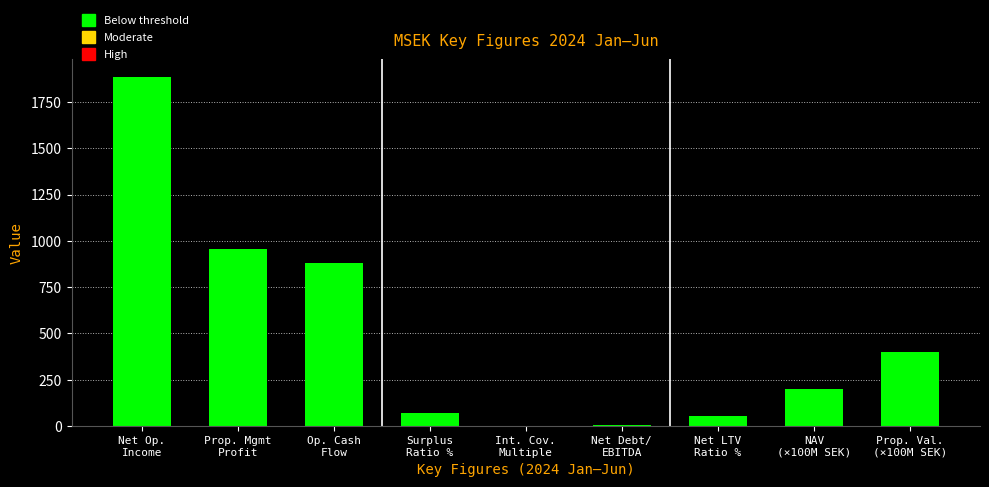

What is the greatest value displayed?

1886.0